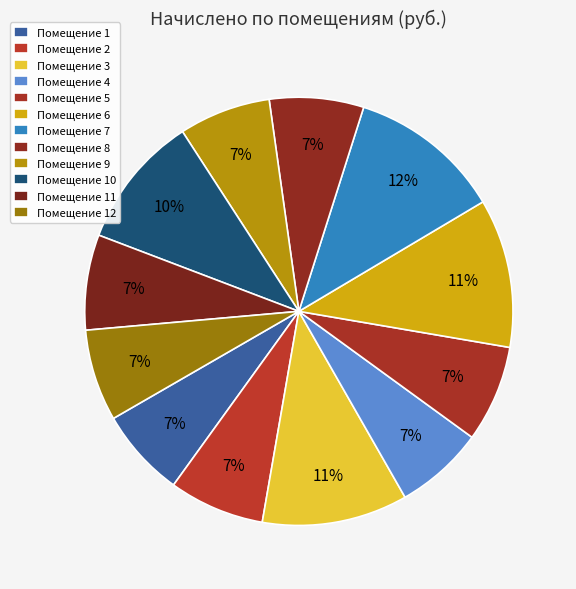

Is there a majority slice in this chart?

No